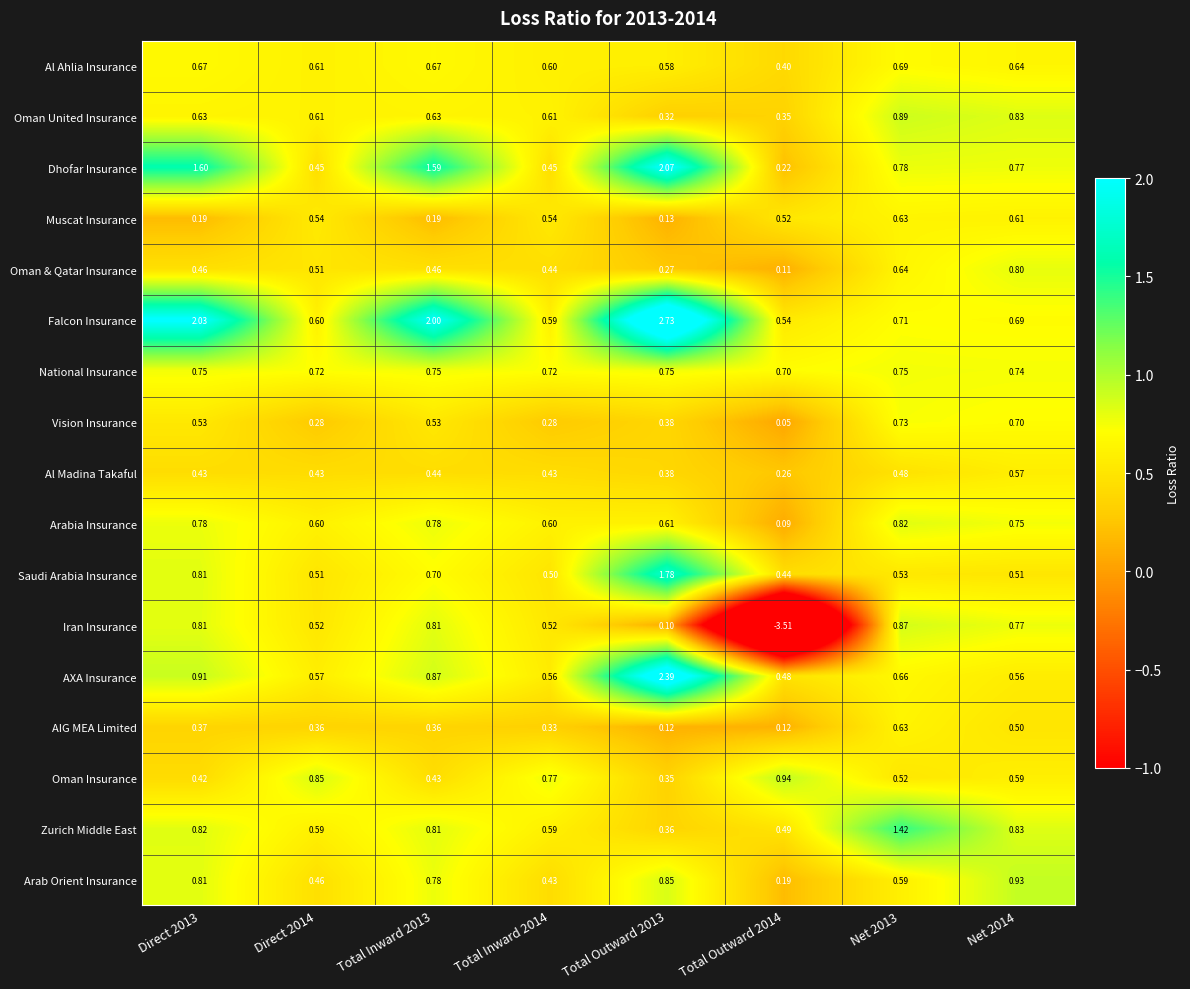

Which series has the largest total across all categories?

Falcon Insurance